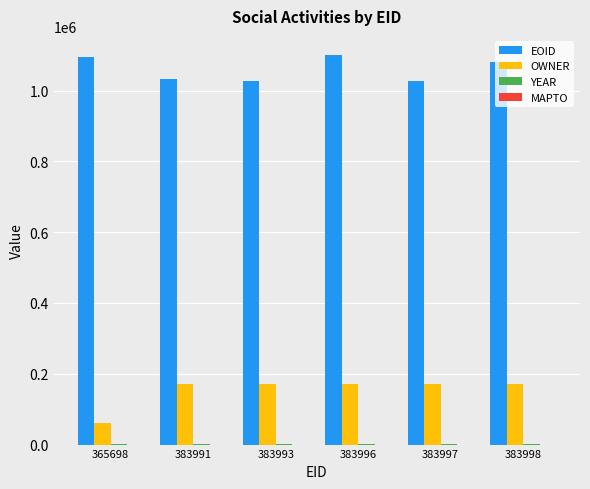

What is the greatest value displayed?

1099334